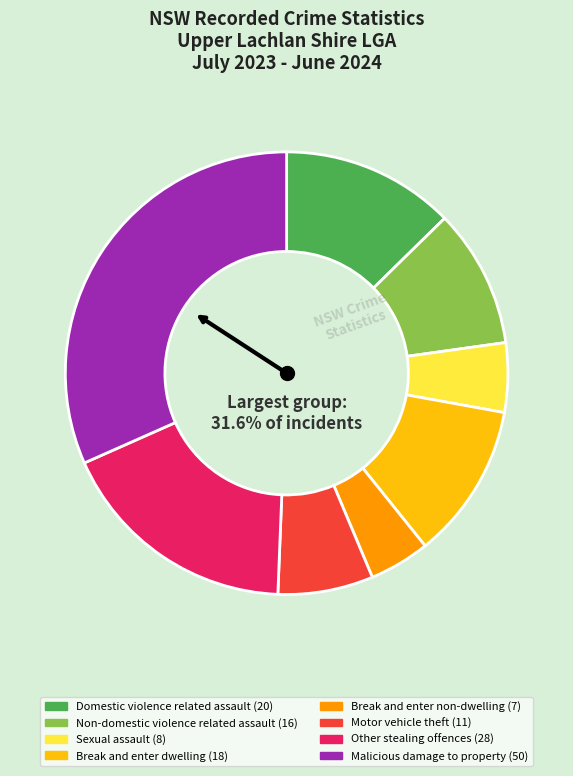

Rank the categories by value from lowest to highest.

Break and enter non-dwelling, Sexual assault, Motor vehicle theft, Non-domestic violence related assault, Break and enter dwelling, Domestic violence related assault, Other stealing offences, Malicious damage to property